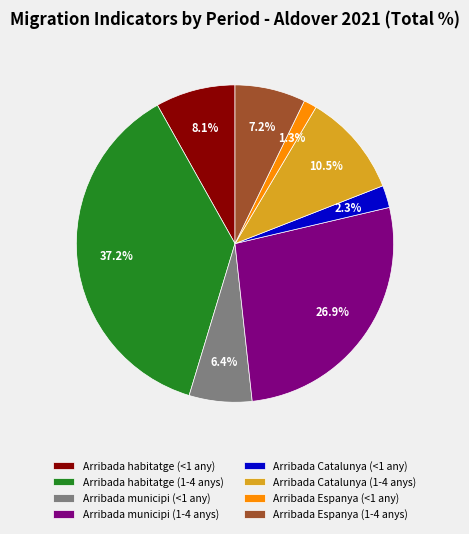

Which slice is the smallest?

Arribada Espanya (<1 any)